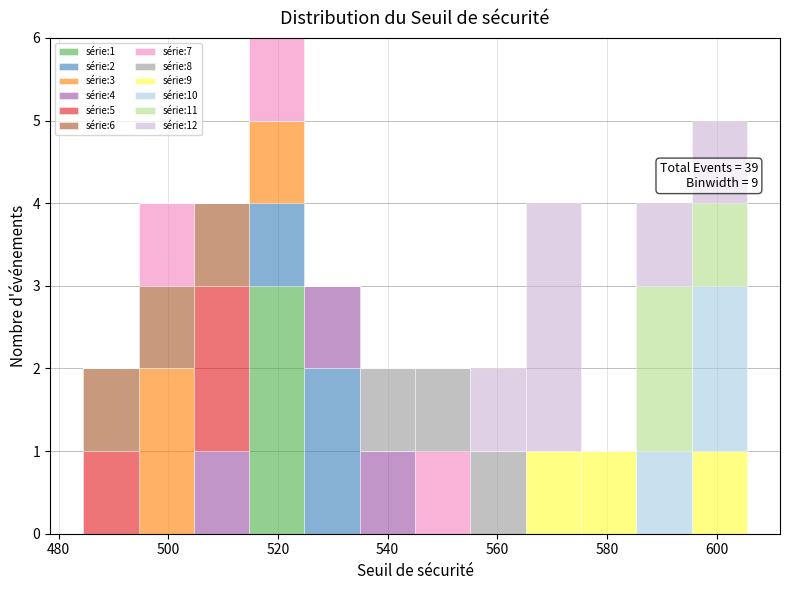

Which range on the x-axis has the tallest stacked bar (by total height)?

514 to 524